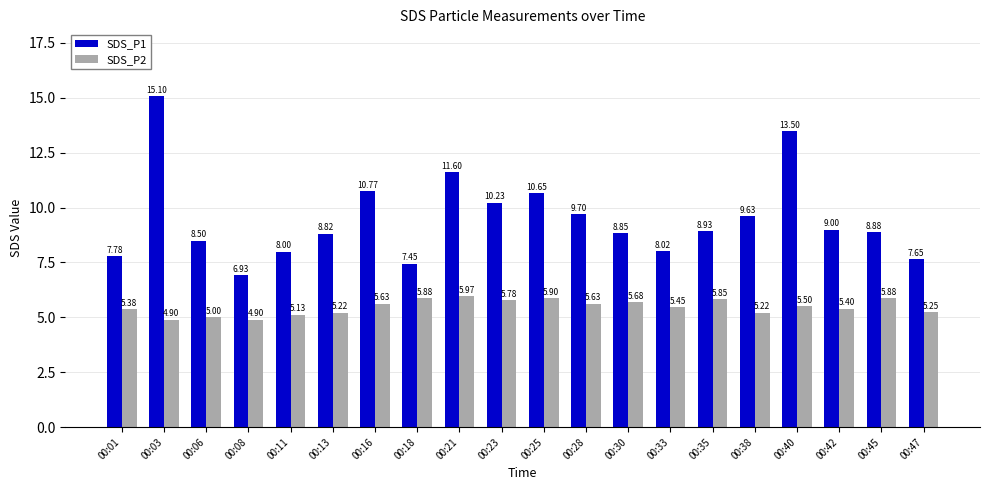

Is the value of SDS_P2 at 00:16 greater than the value of SDS_P1 at 00:40?

No